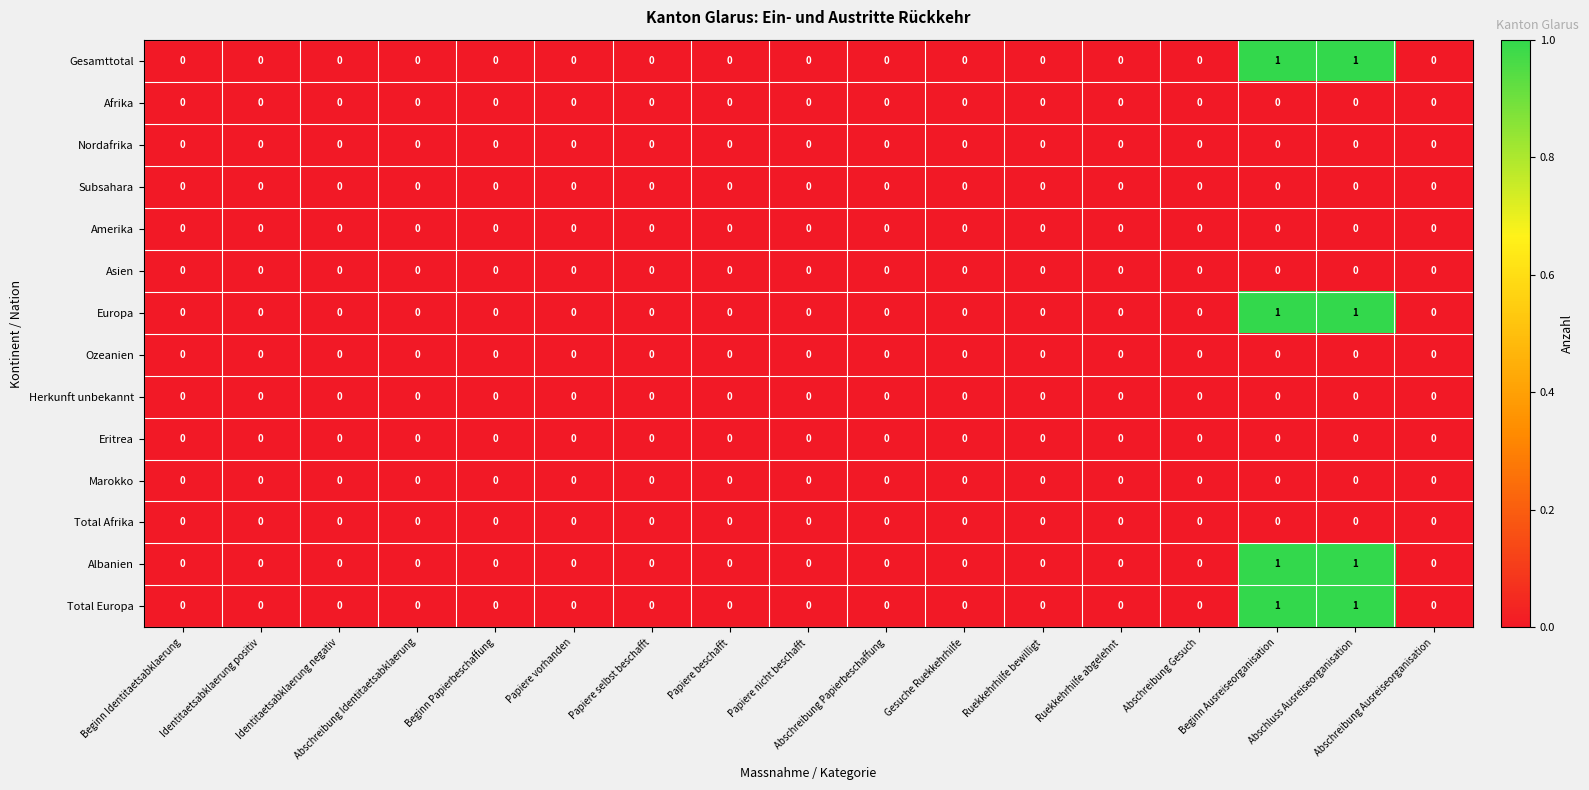

How many data points in Albanien are above 0?

2